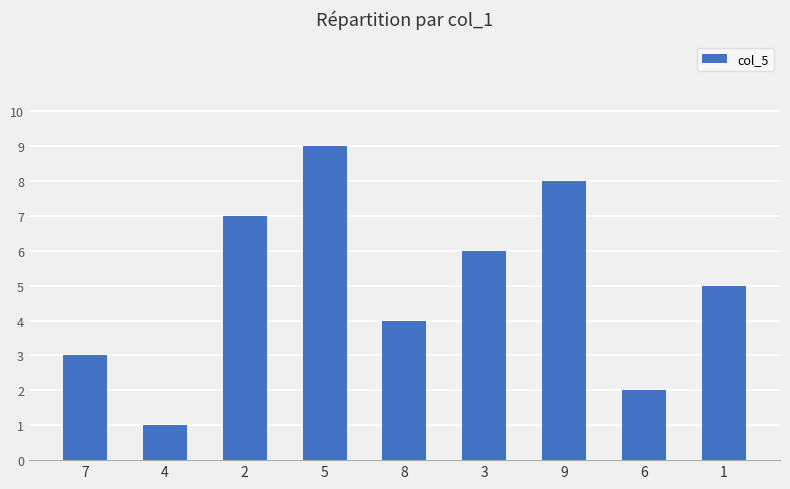

How many bars are there in total?

9